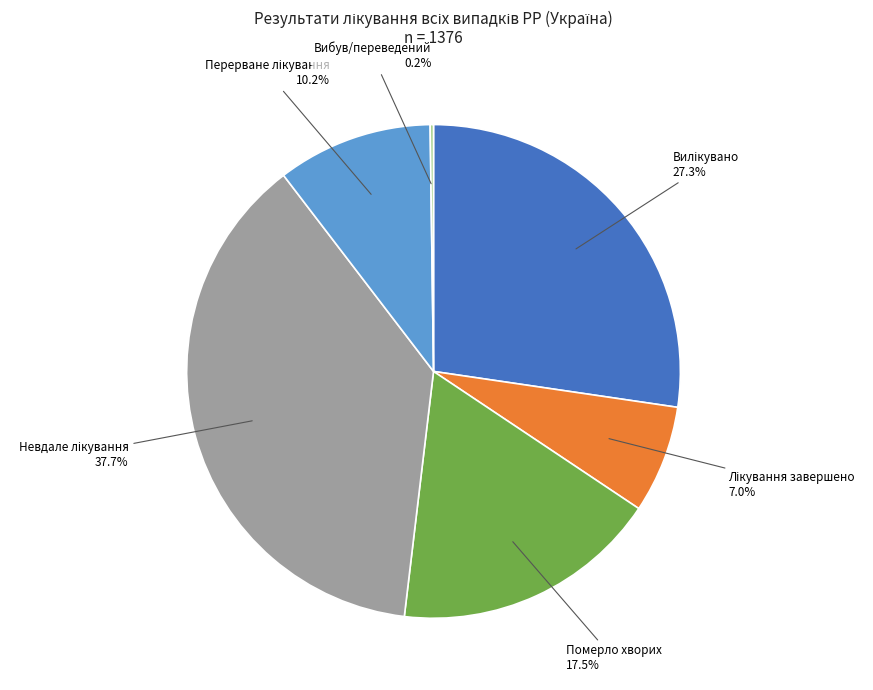

Is there any slice that represents more than half of the pie?

No